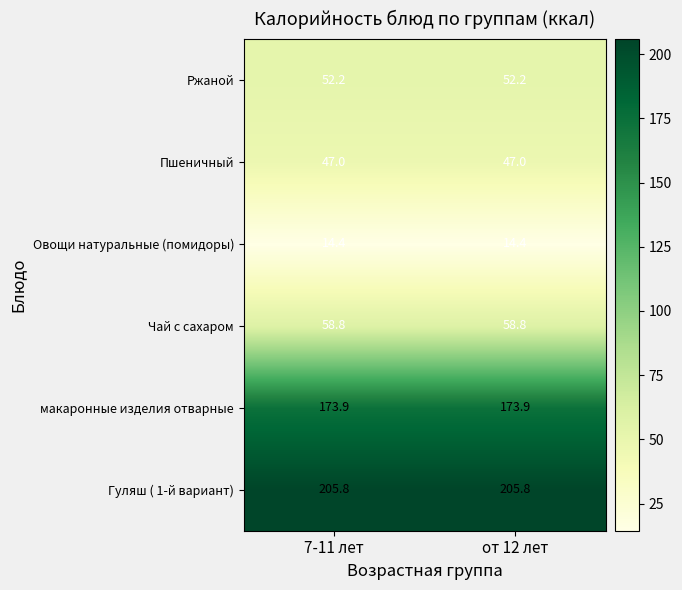

What is the lowest value of the Овощи натуральные (помидоры) series?

14.4